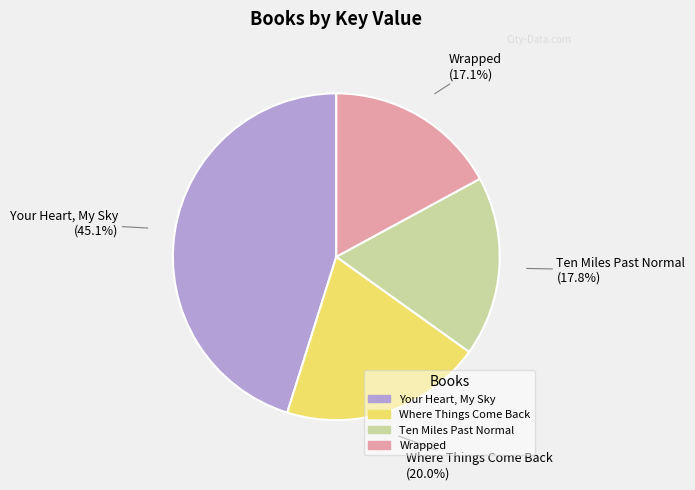

To the nearest percent, what percentage of the pie is Your Heart, My Sky?

45%